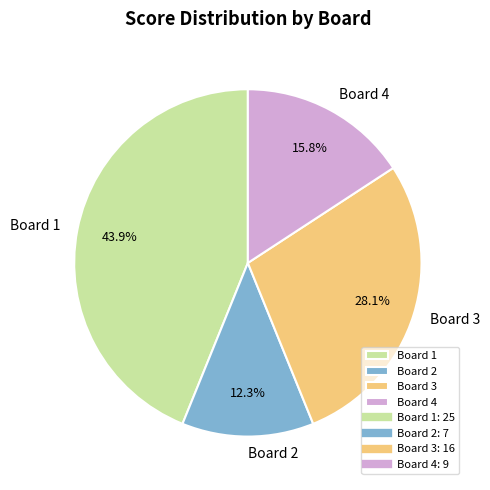

What is the ratio of the value at Board 2 to the value at Board 1?

0.3